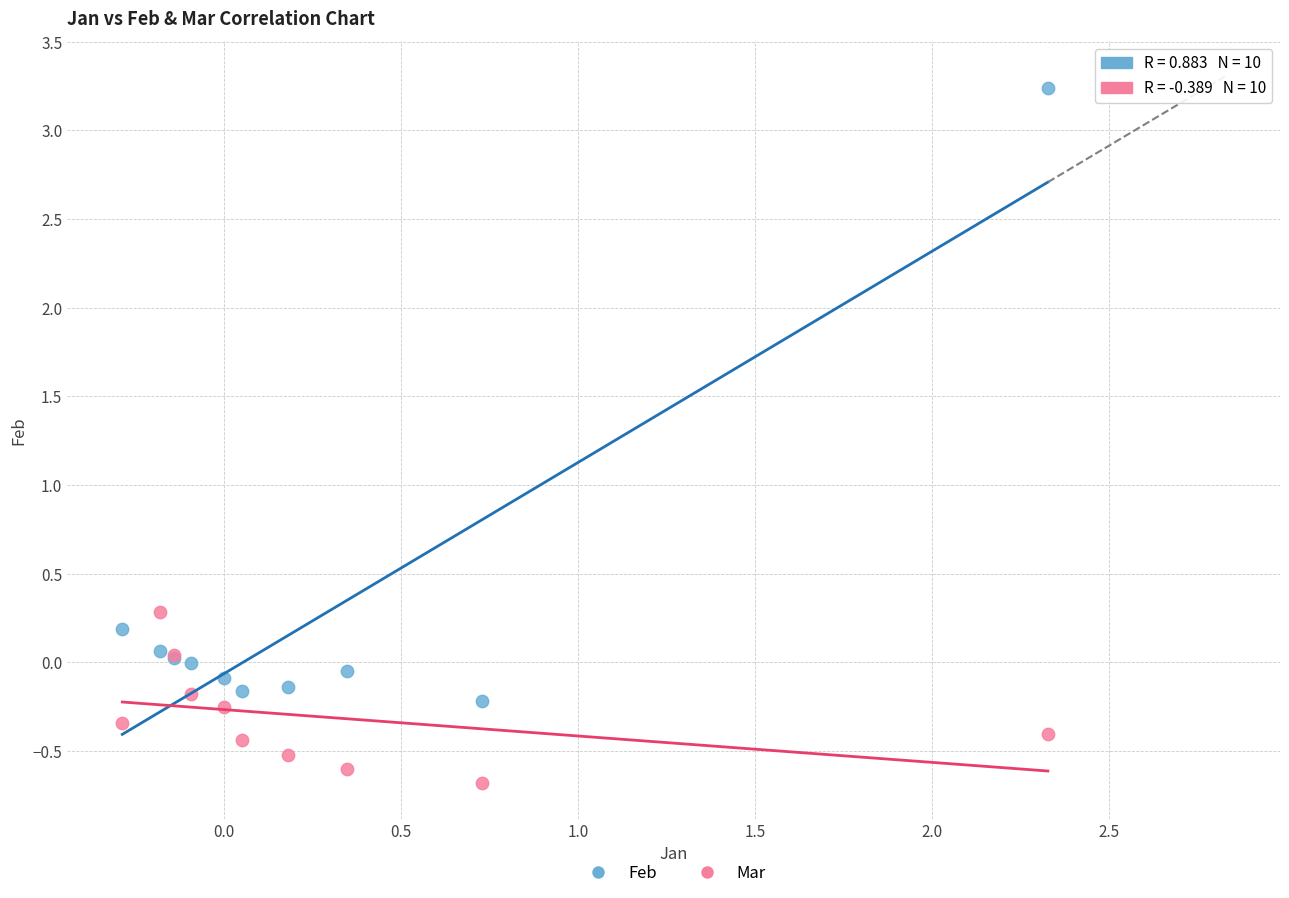

What is the X range (max minus min) for the scatter plot?

2.6